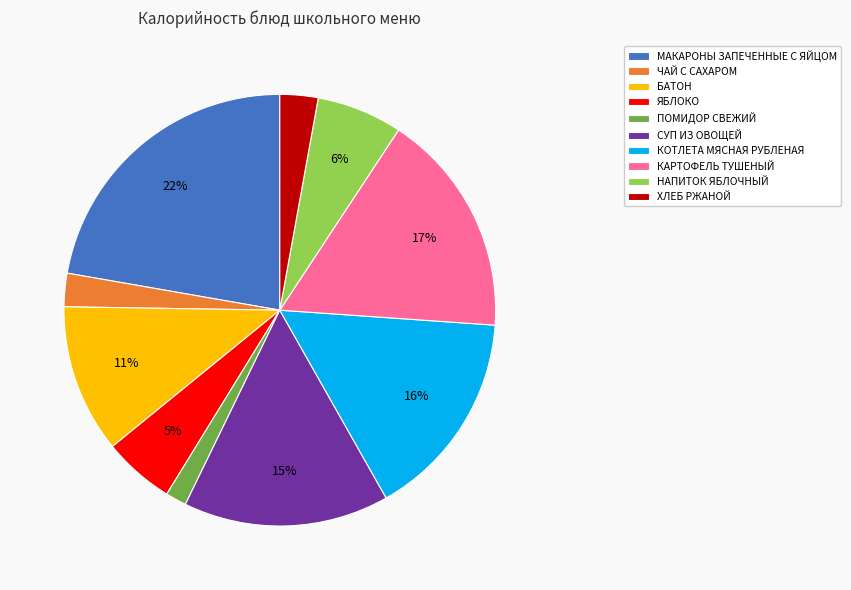

Which slice is the largest?

МАКАРОНЫ ЗАПЕЧЕННЫЕ С ЯЙЦОМ